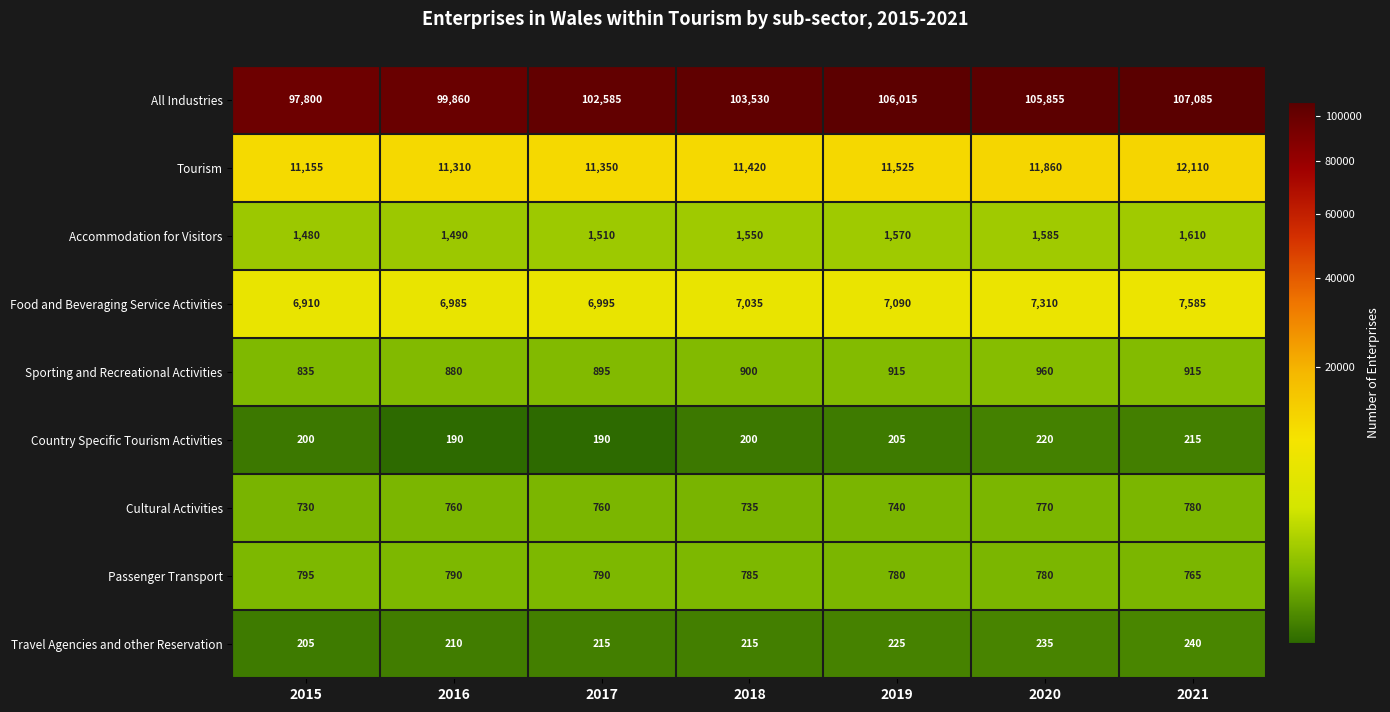

What is the average value of the Accommodation for Visitors series?

1542